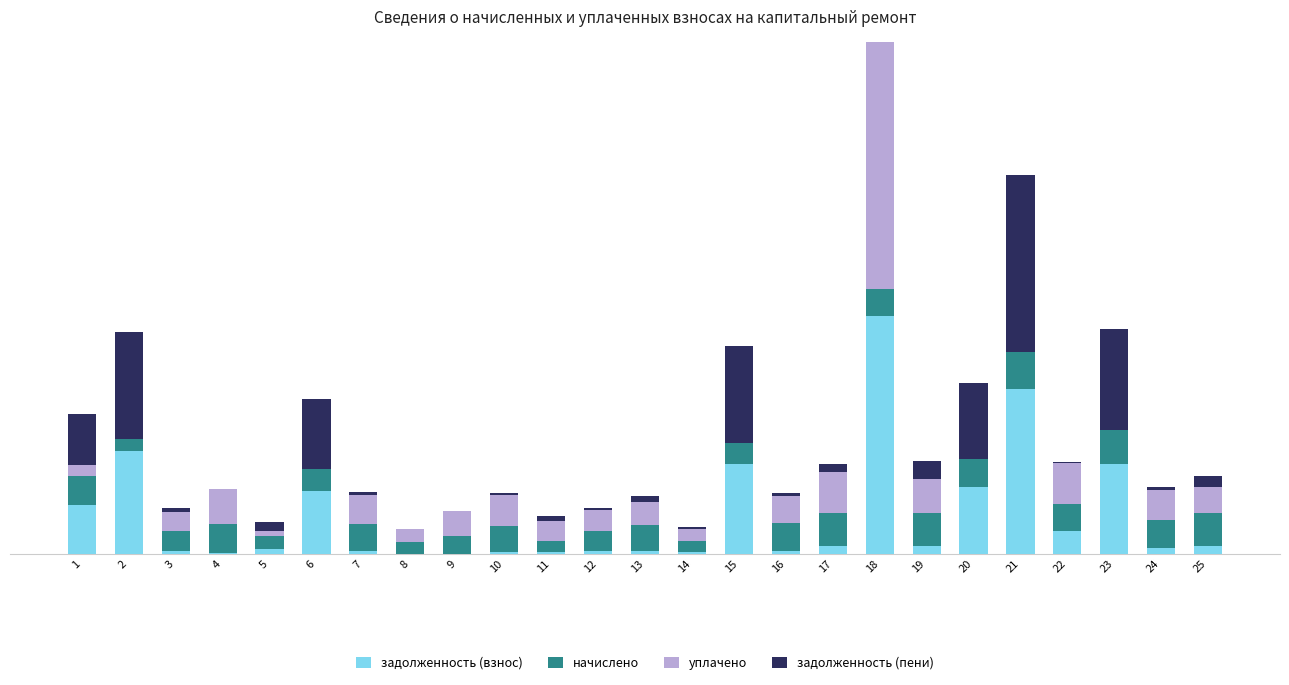

What is the value of the задолженность (взнос) bar at the 6th from the left?

8930.2